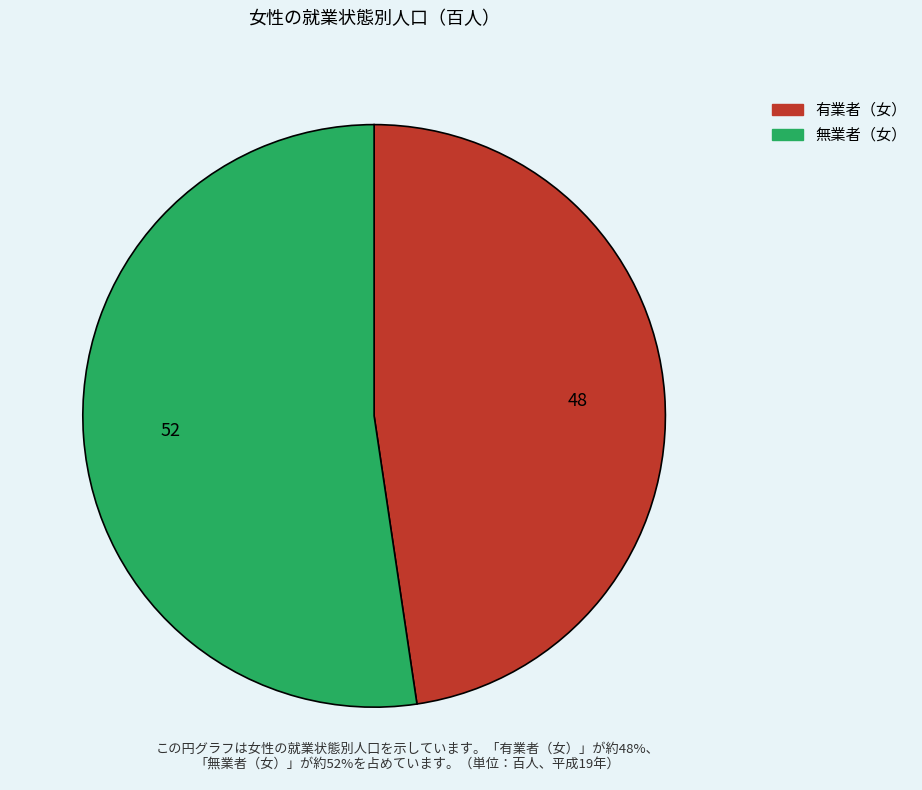

Do 無業者（女） and 有業者（女） together represent more than half of the pie?

Yes